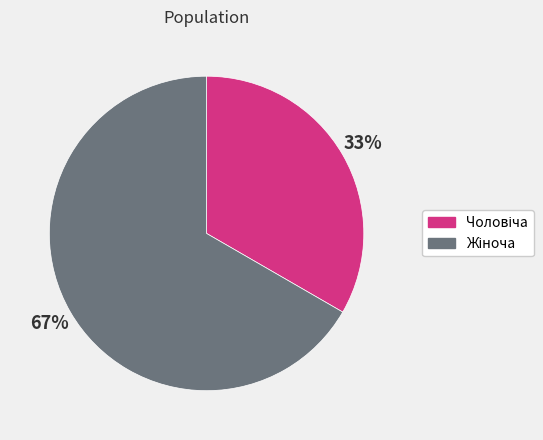

To the nearest percent, what is the average slice percentage?

50%